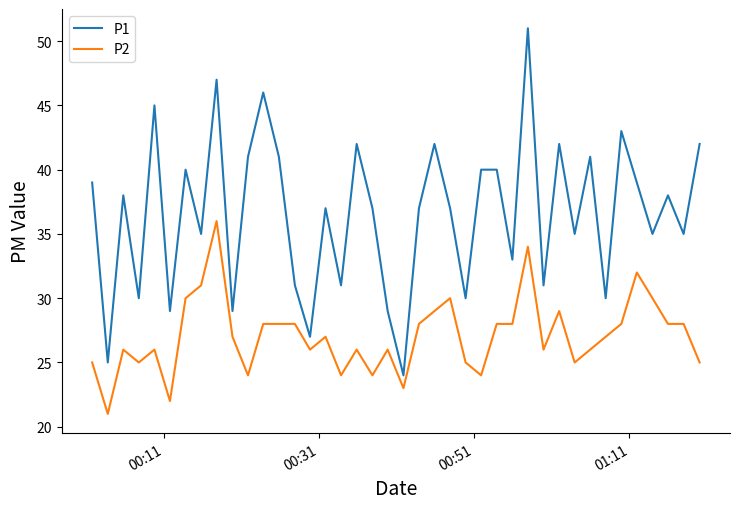

True or false: P2 and P1 cross at least once.

False